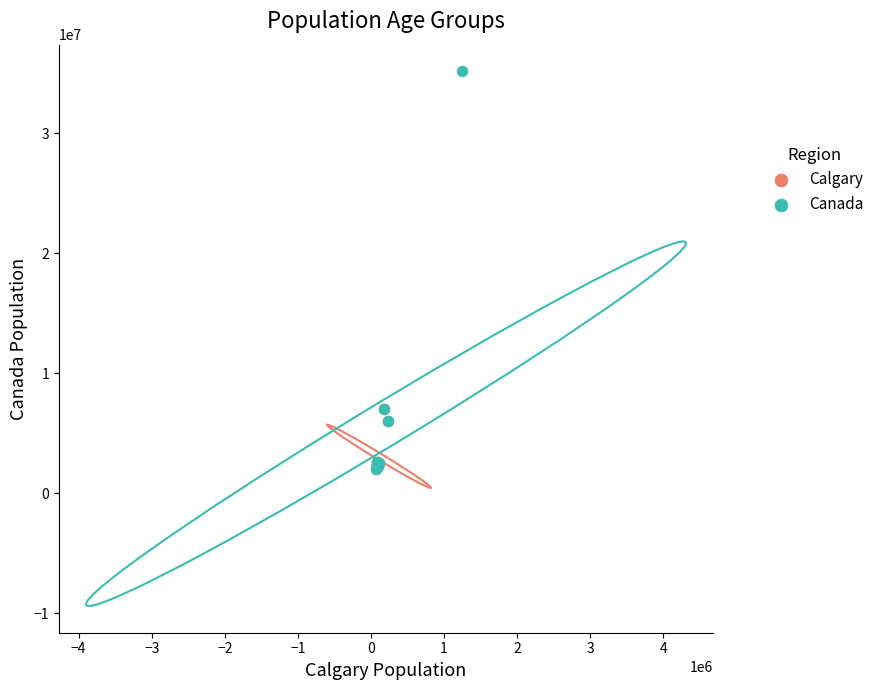

Which series contains the highest Y value?

Canada